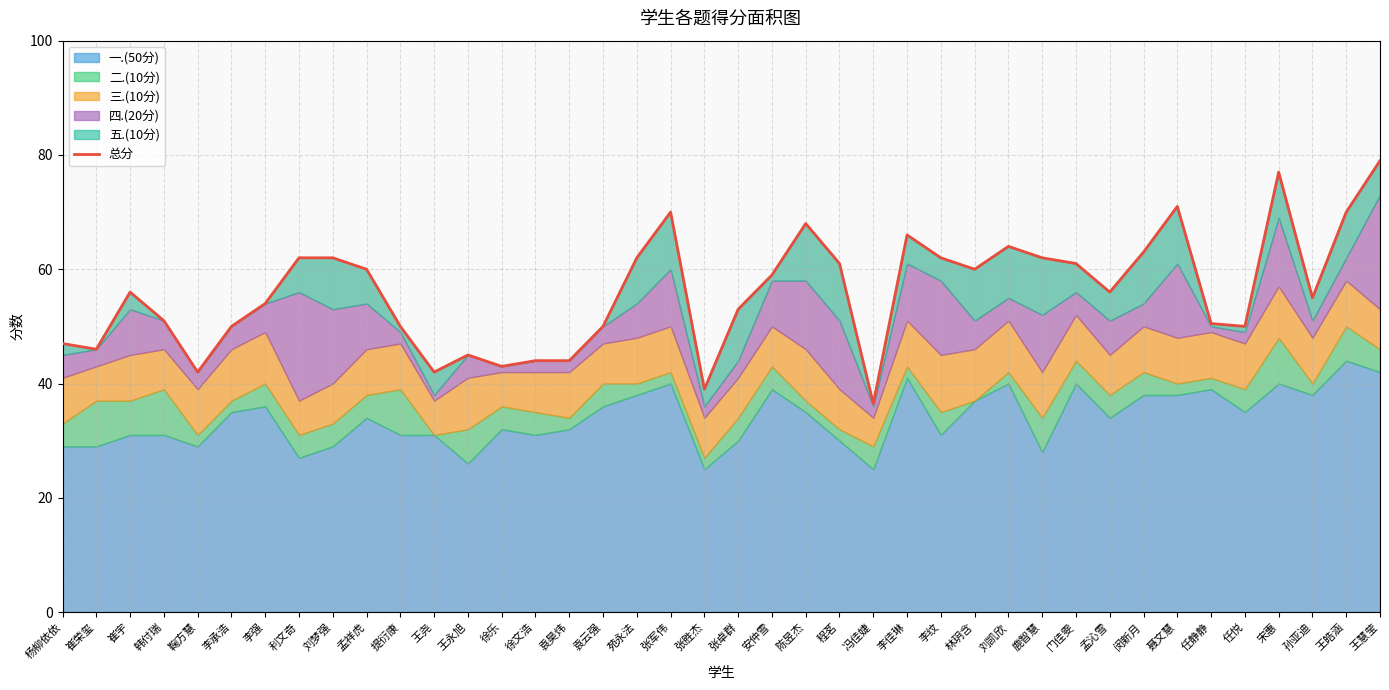

True or false: the data has more than 0 interior local peaks.

True